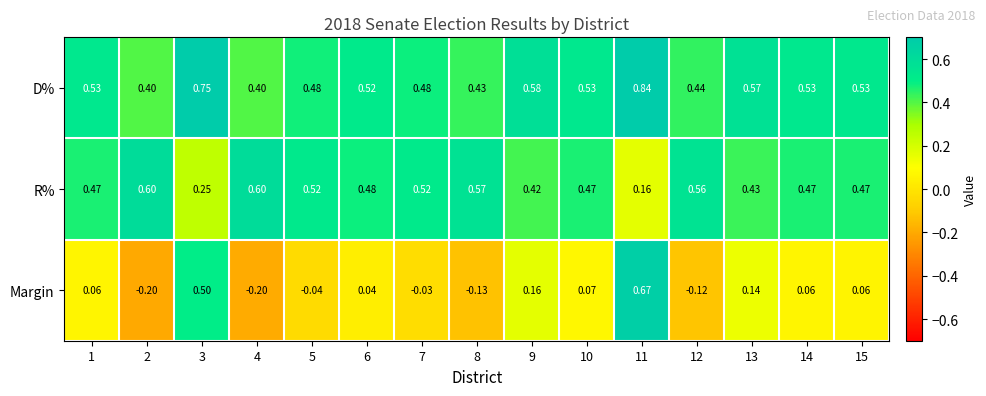

How many data points in Margin are above 0?

9